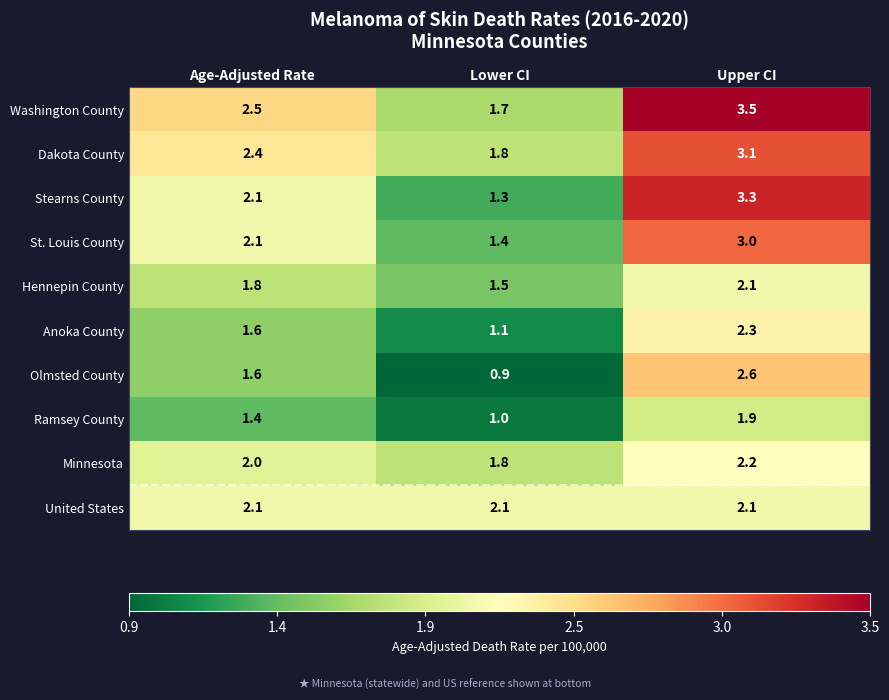

At which category is the sum across all series the highest?

Upper CI